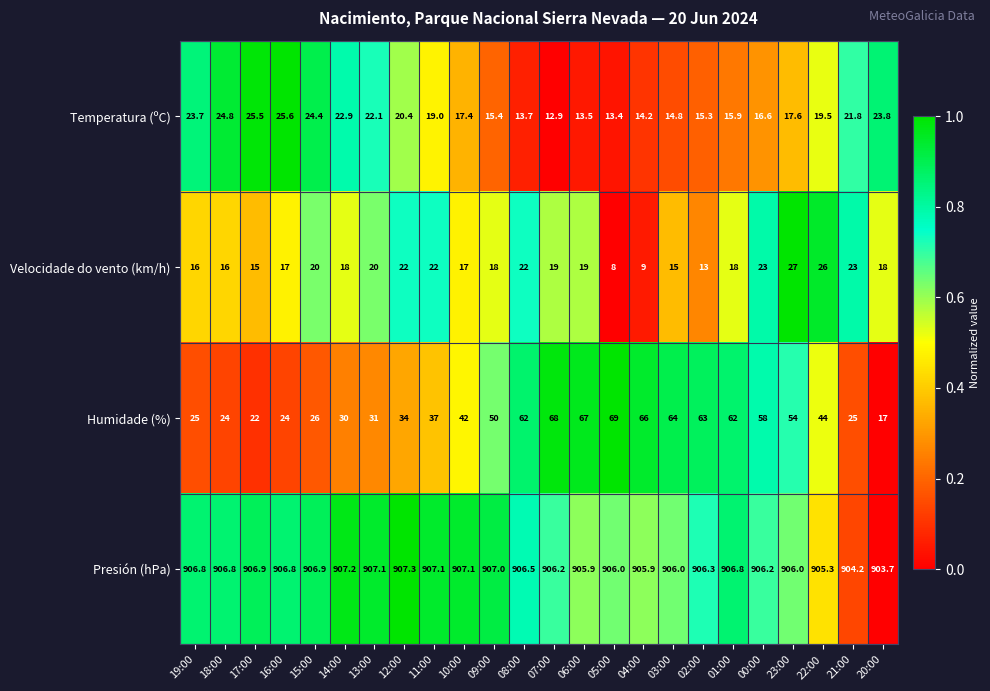

What is the sum of the Temperatura (ºC) values at 02:00 and 06:00?

28.8